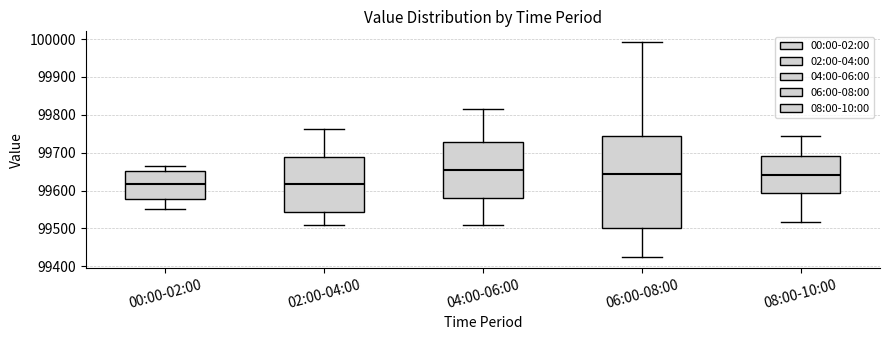

Reading left to right, transcribe this box plot: for each box, give where its median line is, the range the box spans, and where its two whiskers end, as read against the y-axis. The values are not printed on the chart, so give them approximately, as read against the axis.

00:00-02:00: median 99620, box 99580 to 99650, whiskers 99550 to 99670
02:00-04:00: median 99620, box 99540 to 99690, whiskers 99510 to 99760
04:00-06:00: median 99650, box 99580 to 99730, whiskers 99510 to 99820
06:00-08:00: median 99640, box 99500 to 99740, whiskers 99420 to 99990
08:00-10:00: median 99640, box 99590 to 99690, whiskers 99520 to 99740